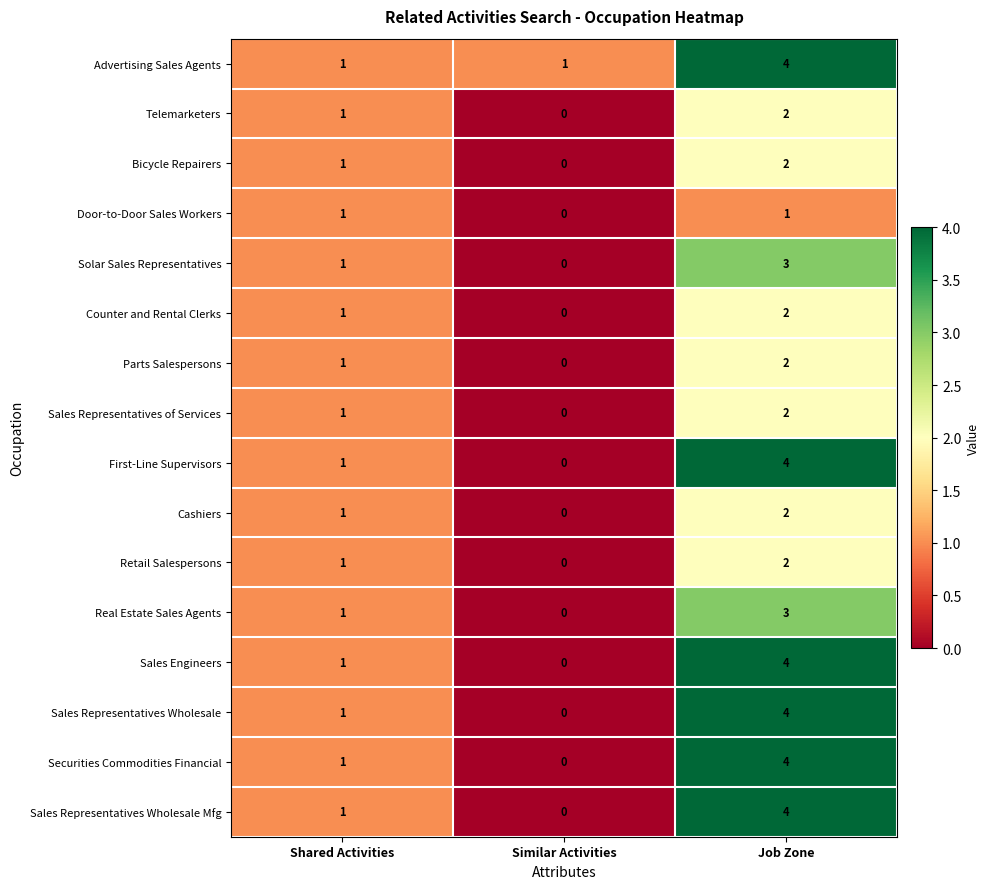

Count the number of categories in the chart.

3